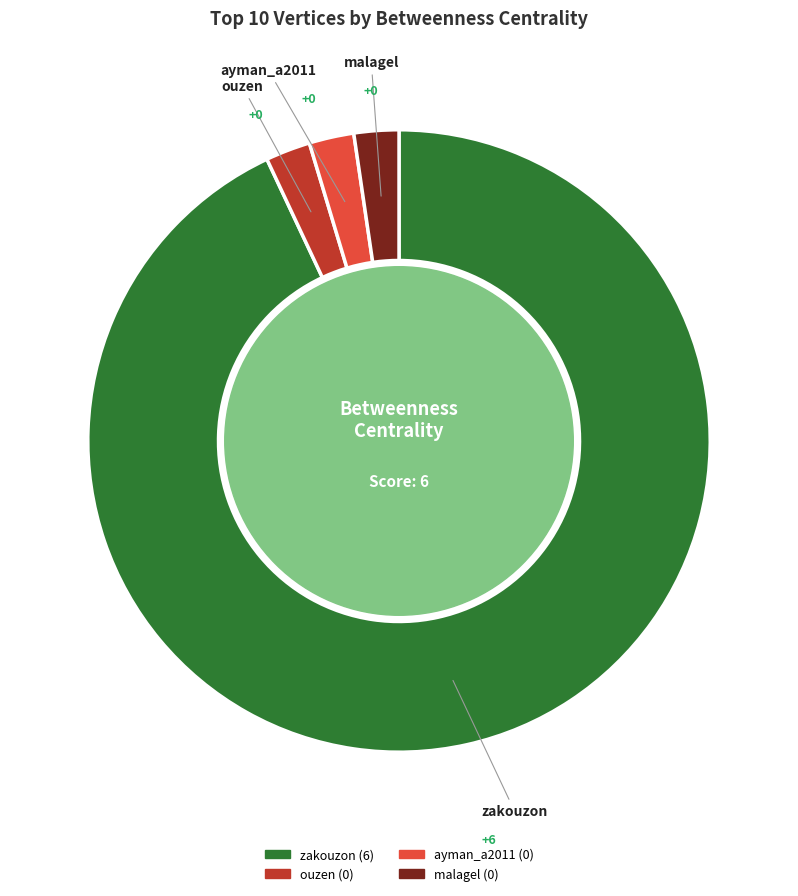

Count the number of slices in the pie.

4